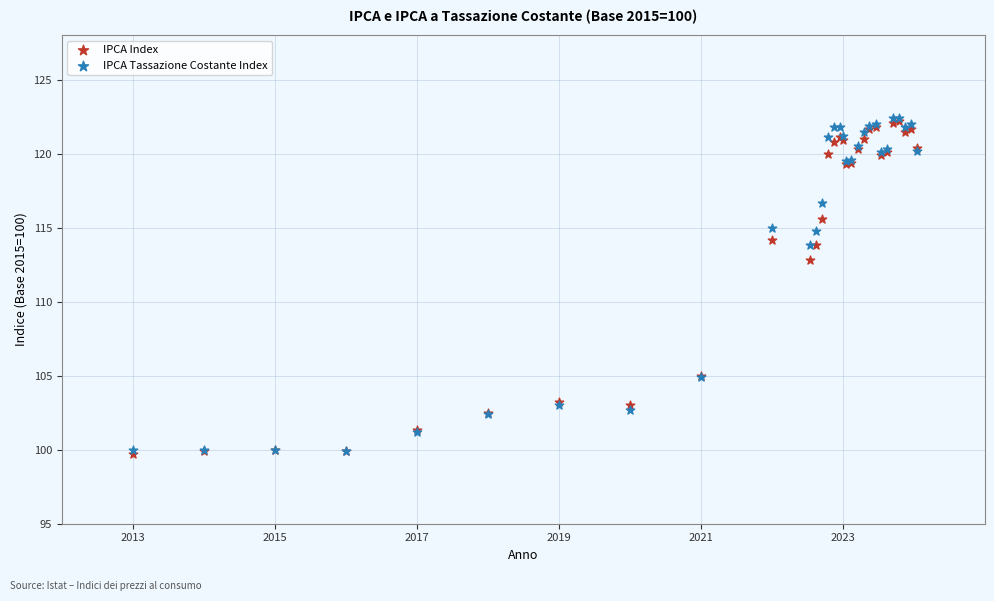

Across all series, what Y value is closest to 111?

112.8